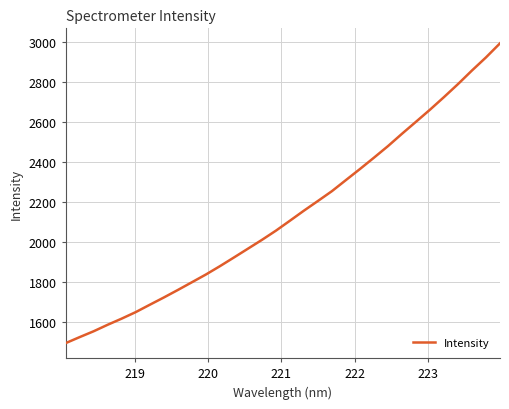

What is the difference between the maximum and minimum values?

1498.4